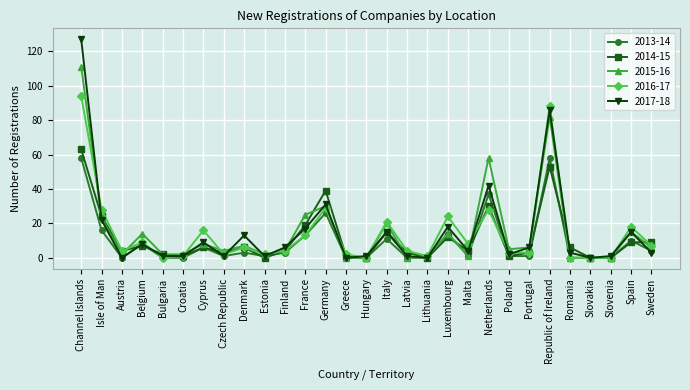

What is the difference between the maximum and minimum values in the 2013-14 series?

58